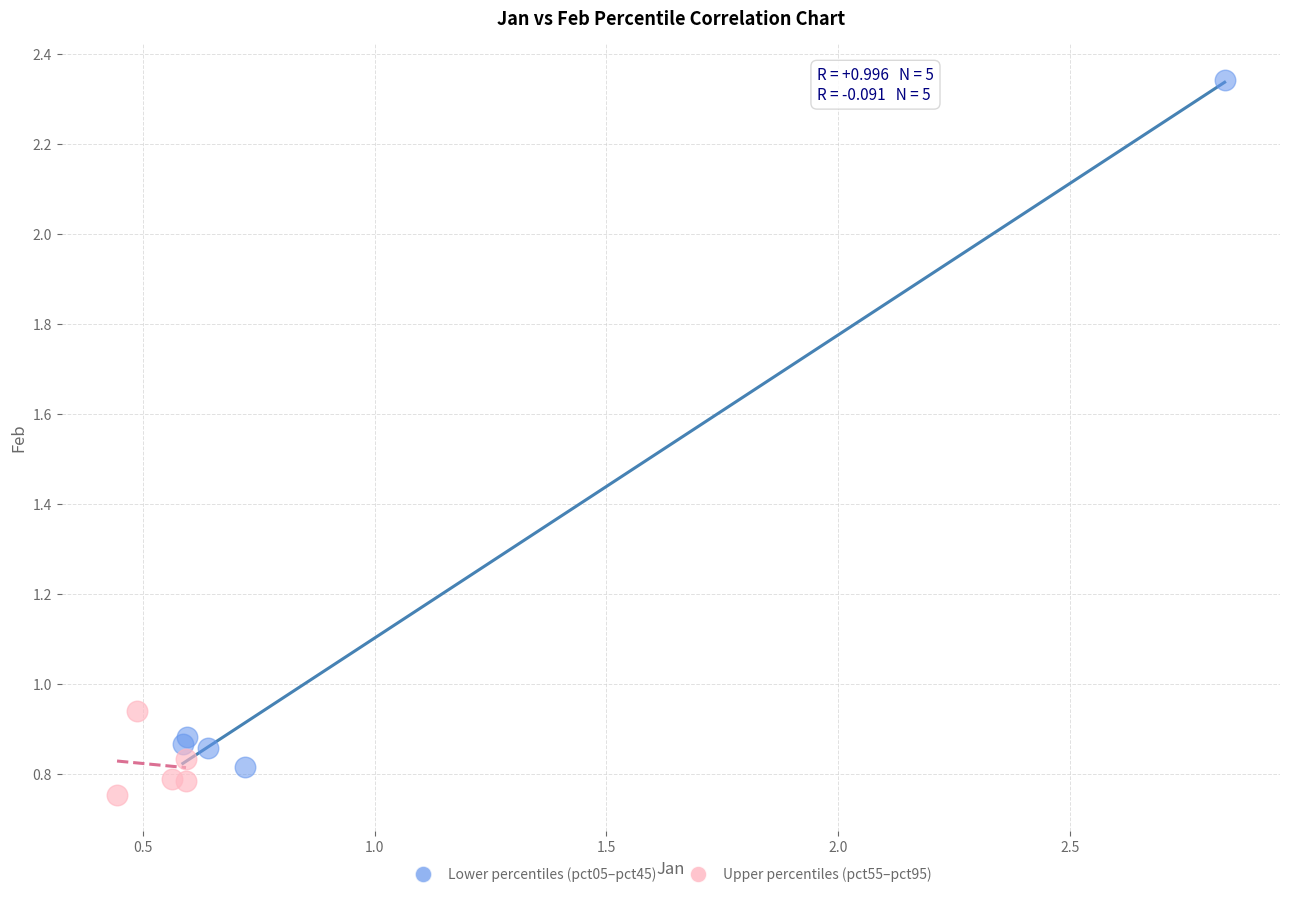

Which series has the largest Y range (max minus min)?

Lower percentiles (pct05–pct45)